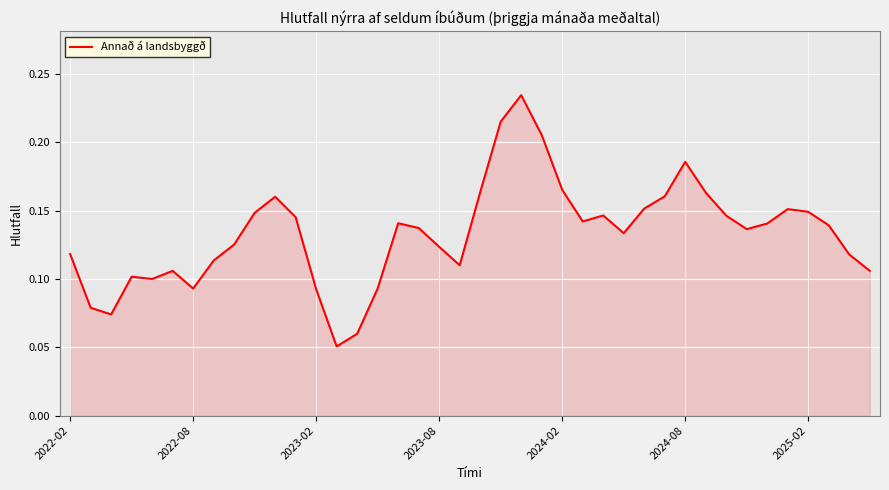

How many lines are shown in the chart?

1